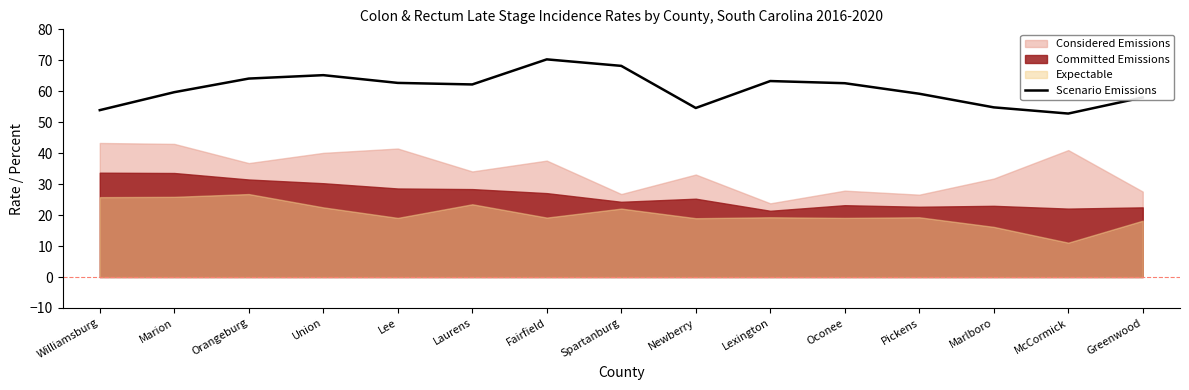

True or false: the data shows 14.4 at Orangeburg.

False